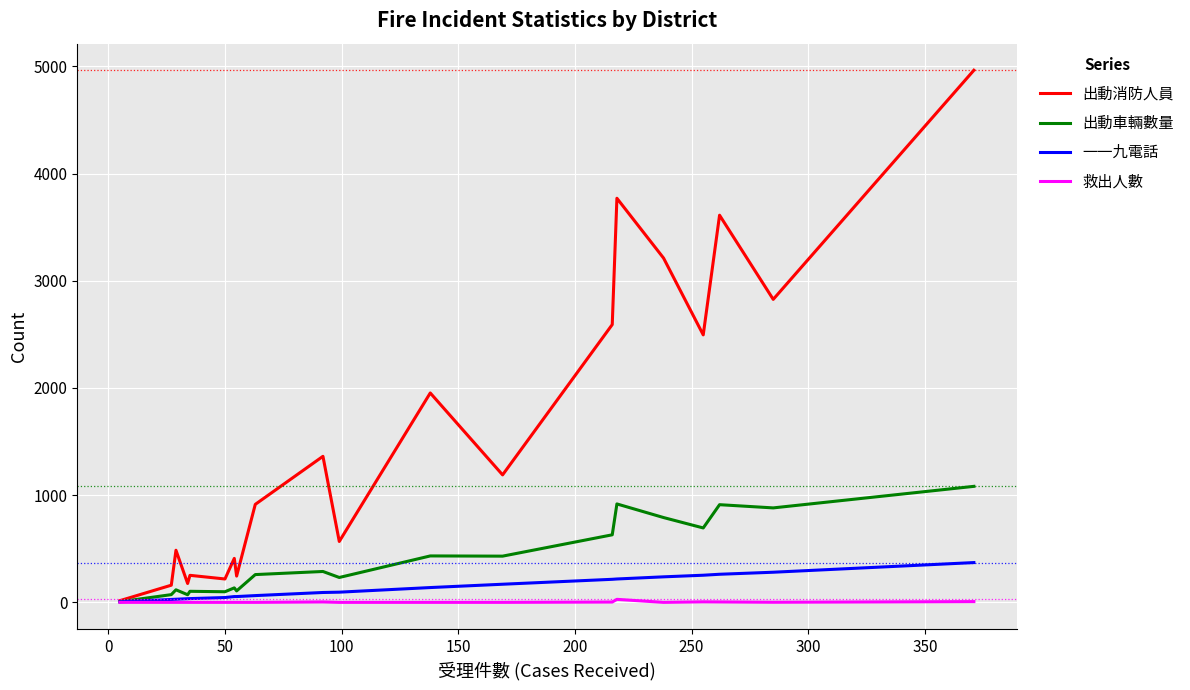

List the series in order of their peak value, lowest first.

救出人數, 一一九電話, 出動車輛數量, 出動消防人員